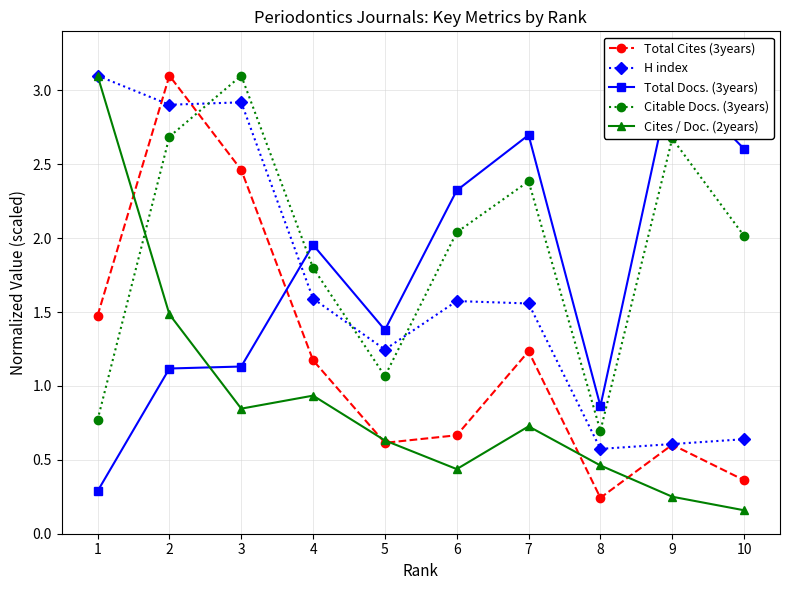

What is the value of the H index point at the 6th from the left?

1.6